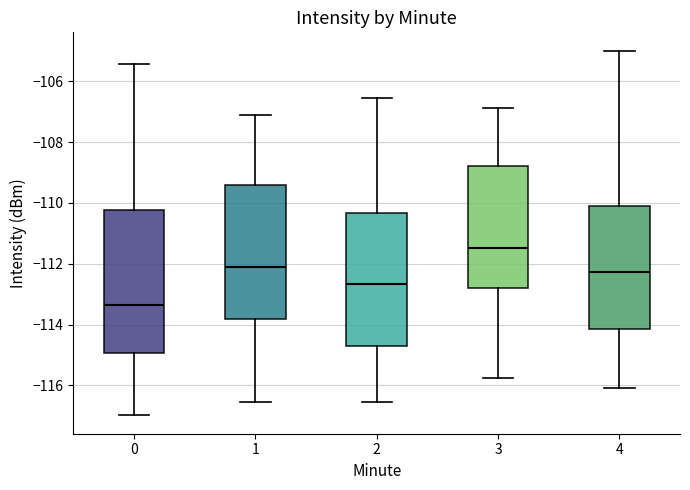

Comparing the boxes themselves (not the whiskers), which one is the tallest?

0